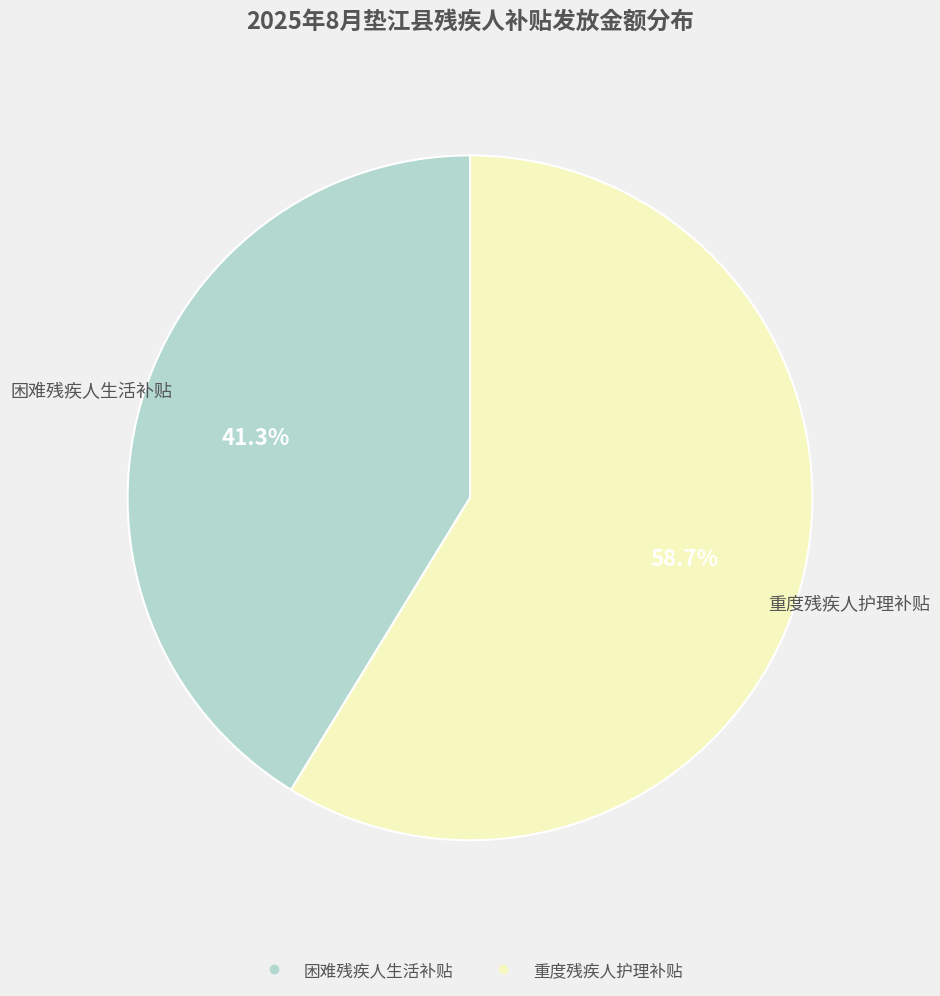

To the nearest percent, what is the difference between the 重度残疾人护理补贴 and 困难残疾人生活补贴 slice percentages?

17%